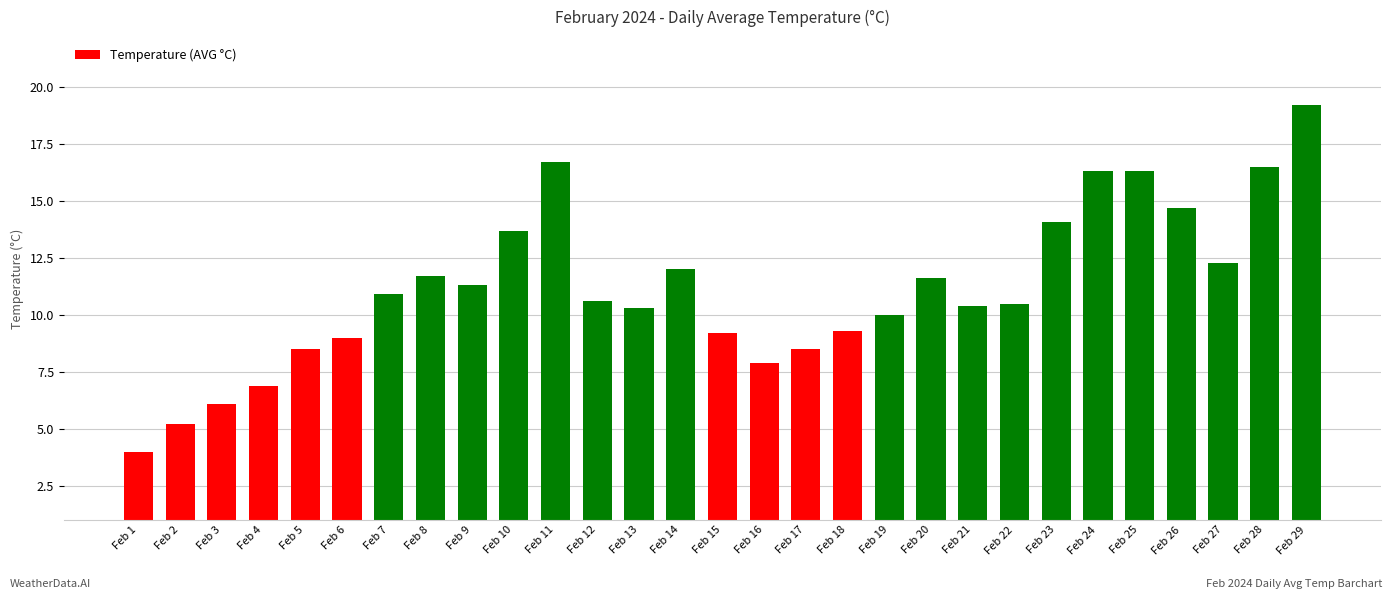

Does the chart contain stacked bars?

No